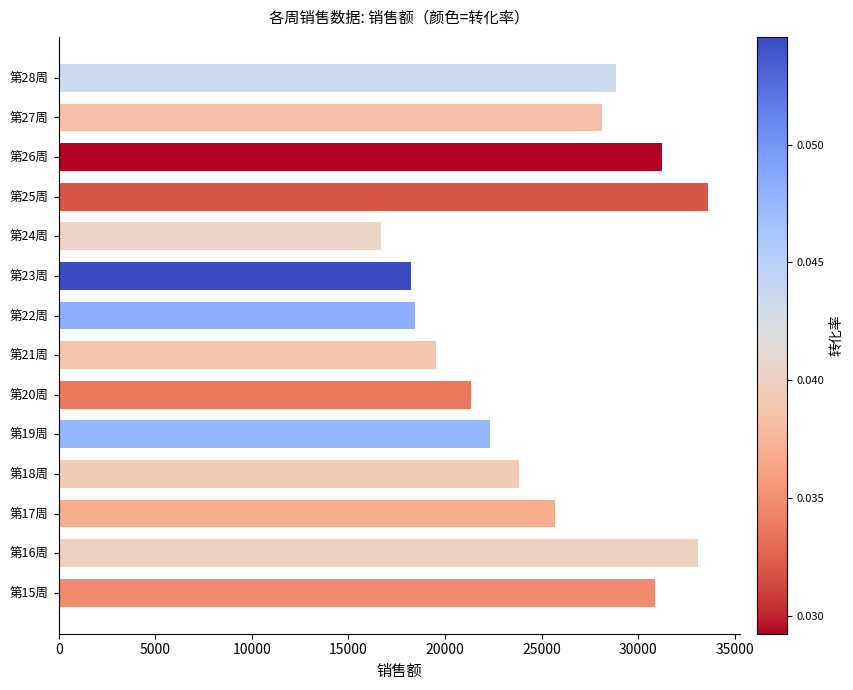

At which label is the value closest to 25155?

第17周